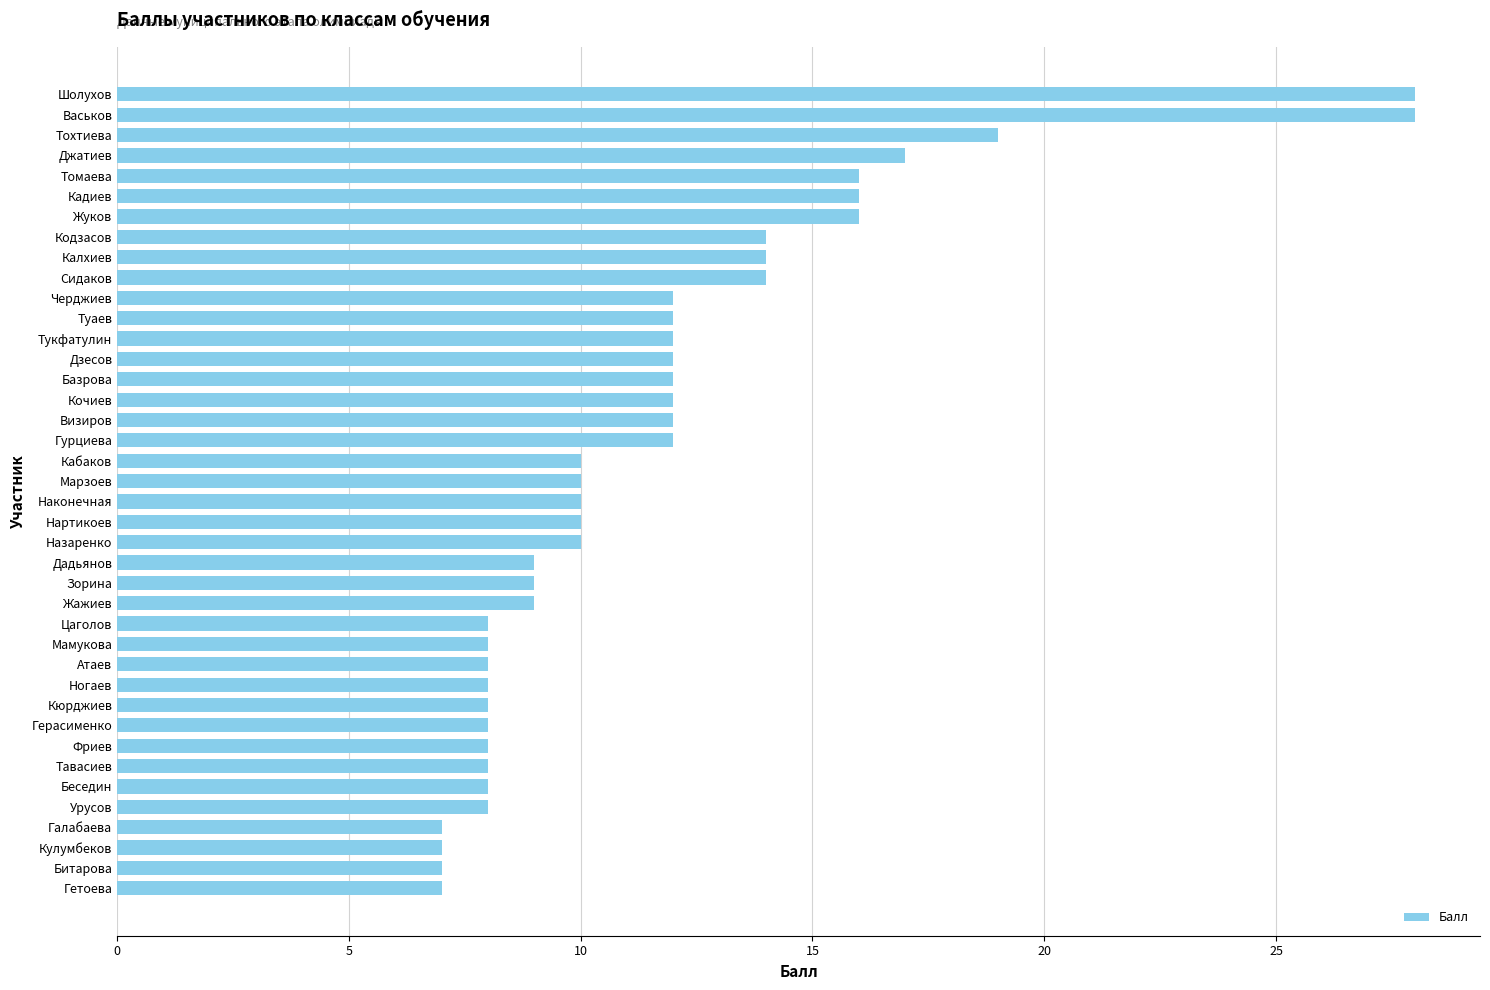

What is the change in value from Гетоева to Атаев?

+1